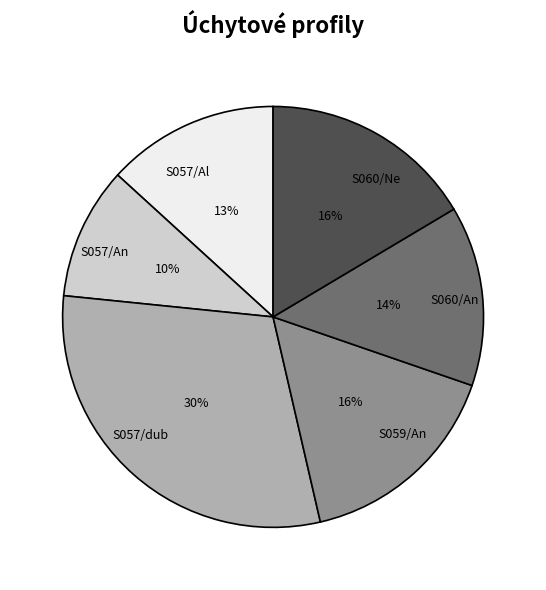

How many slices are in this pie chart?

6